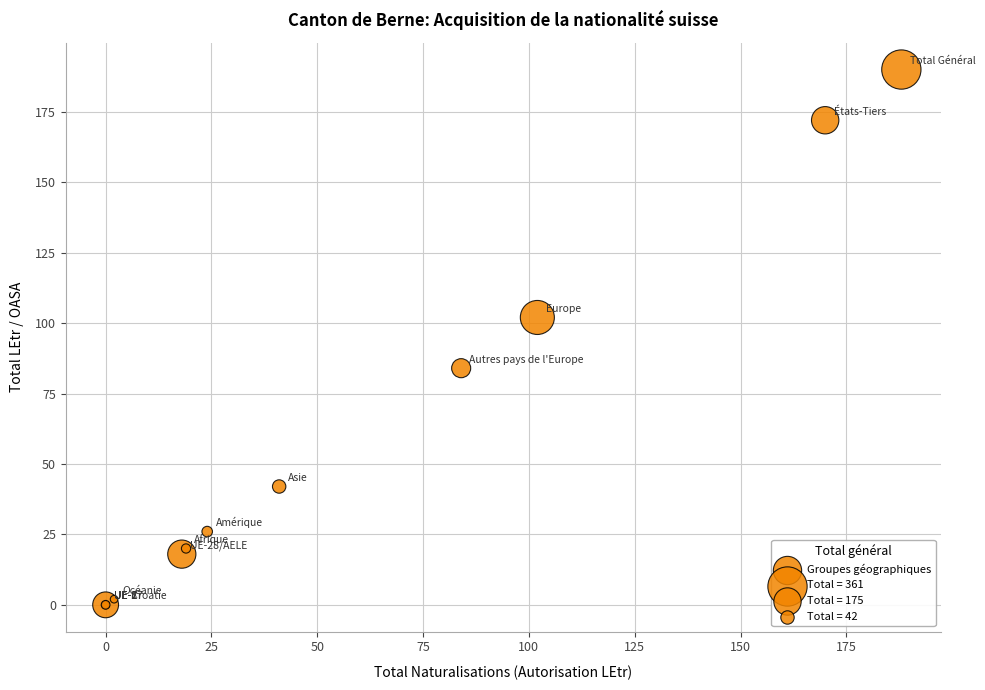

What Y value in the scatter plot is closest to 95?

102